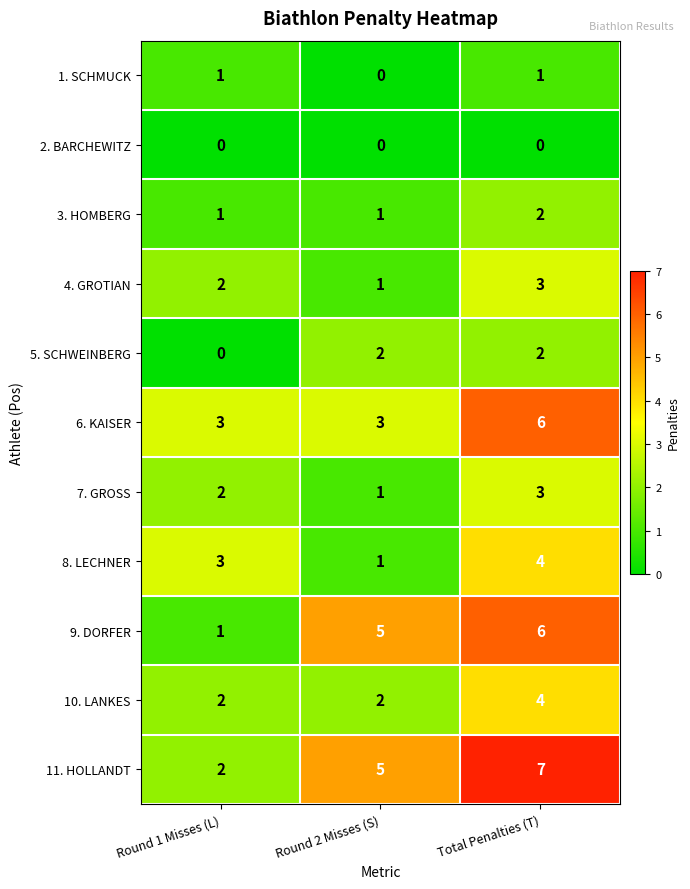

Is it true that 4. GROTIAN equals 2 at Round 2 Misses (S)?

False